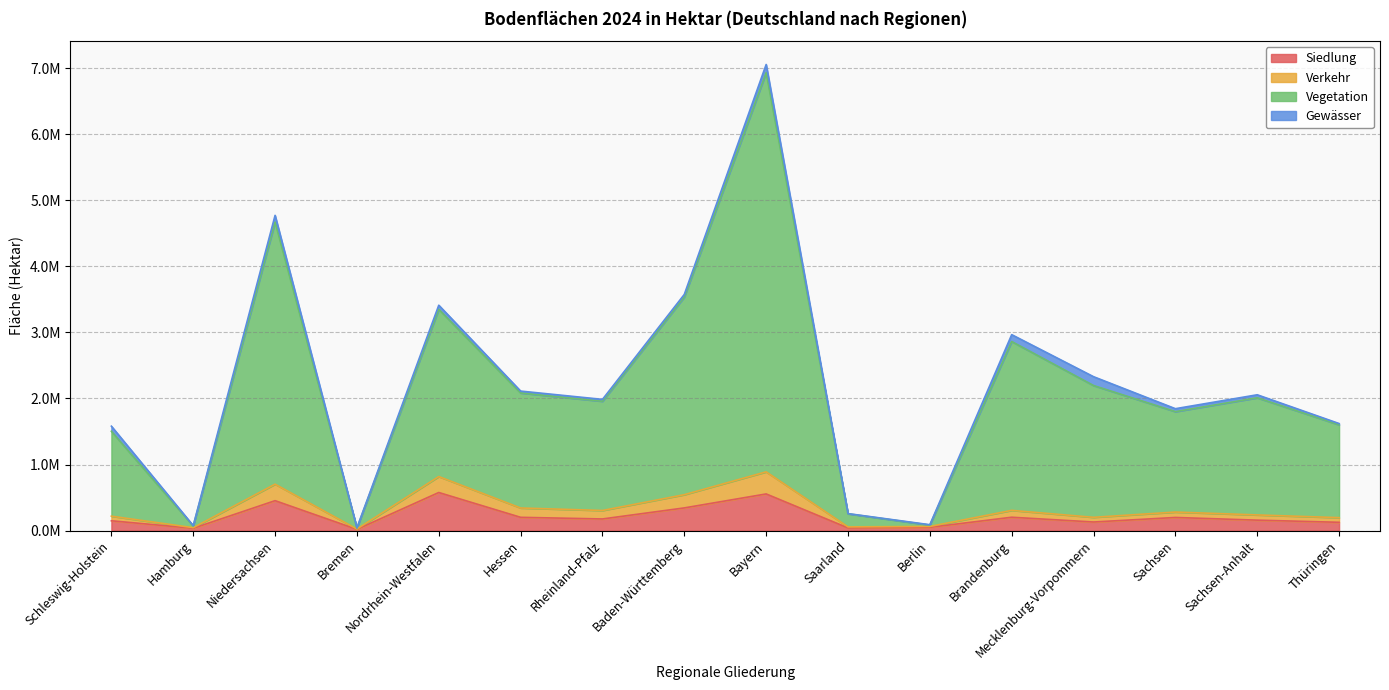

Which category has the lowest value across all series?

Bremen